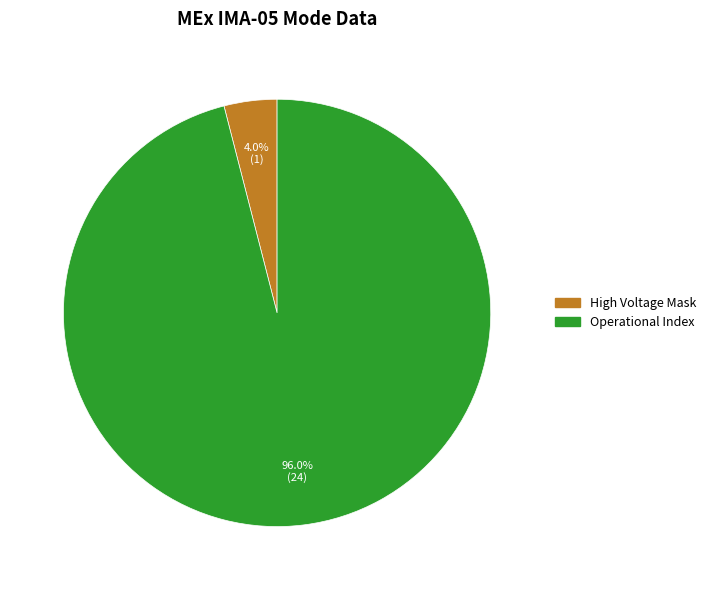

Does any single category account for the majority?

Yes